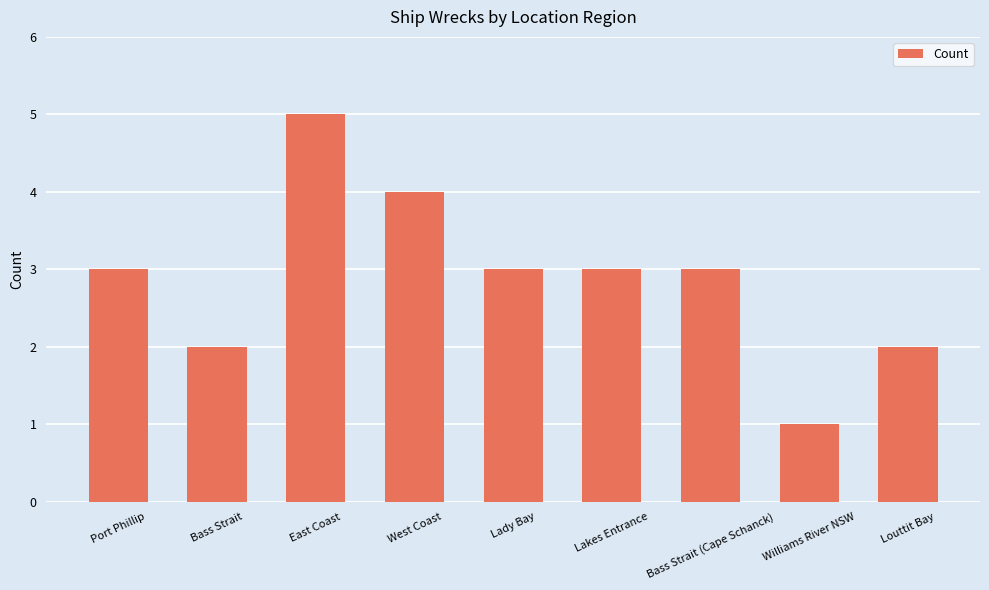

Count the number of categories in the chart.

9